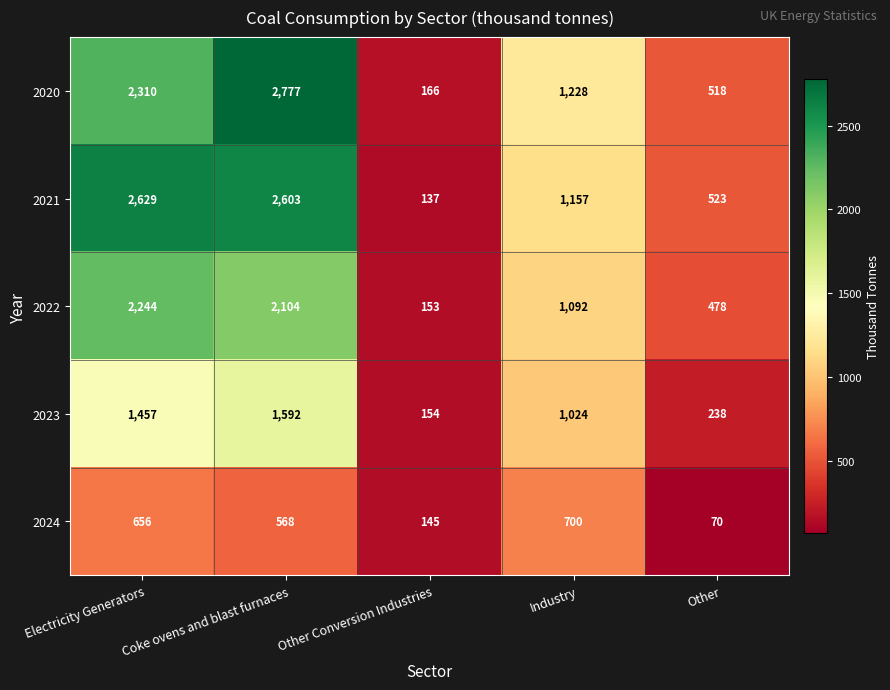

Which series has the largest total across all categories?

2021